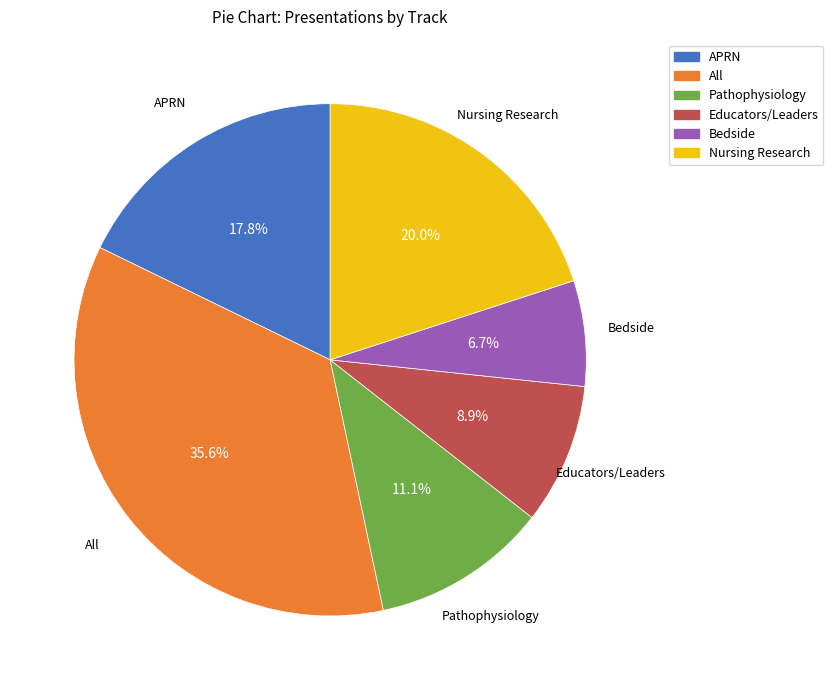

Between APRN and Nursing Research, which is larger?

Nursing Research